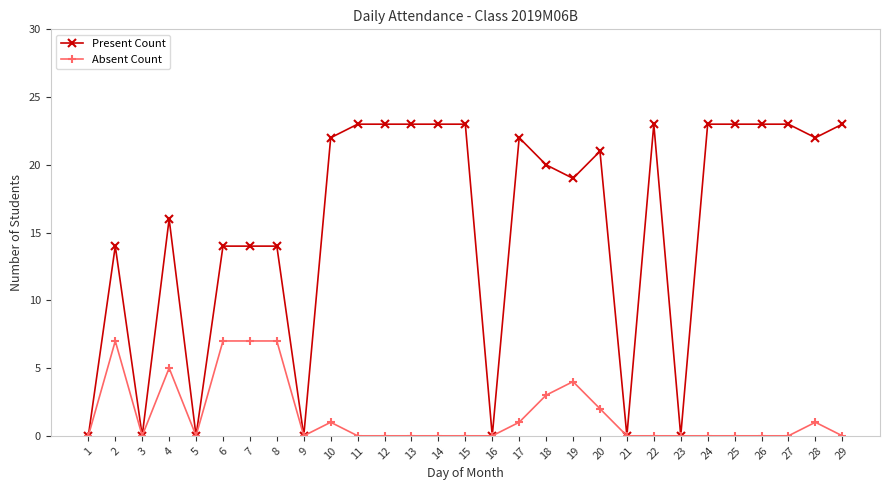

What is the total value across all series at 14?

23